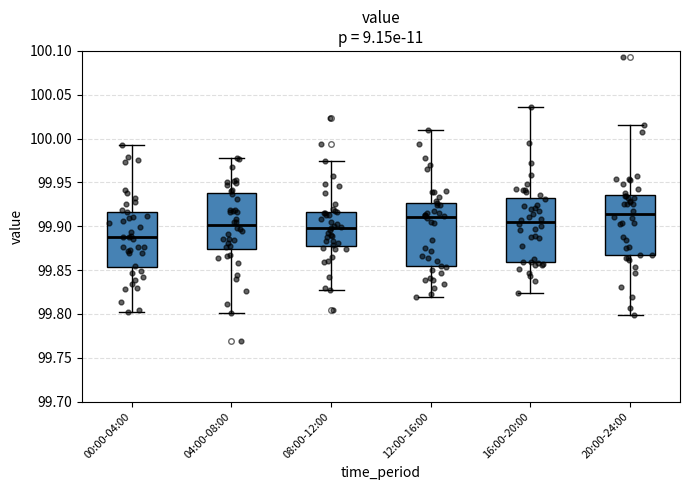

Reading left to right, read every box against the y-axis: the position of its median line, the range the box covers, and the ends of its whiskers. The values are not printed on the chart, so give them approximately, as read against the axis.

00:00-04:00: median 99.890, box 99.855 to 99.915, whiskers 99.800 to 99.995
04:00-08:00: median 99.900, box 99.875 to 99.940, whiskers 99.800 to 99.980
08:00-12:00: median 99.900, box 99.880 to 99.915, whiskers 99.825 to 99.975
12:00-16:00: median 99.910, box 99.855 to 99.925, whiskers 99.820 to 100.010
16:00-20:00: median 99.905, box 99.860 to 99.930, whiskers 99.825 to 100.035
20:00-24:00: median 99.915, box 99.865 to 99.935, whiskers 99.800 to 100.015